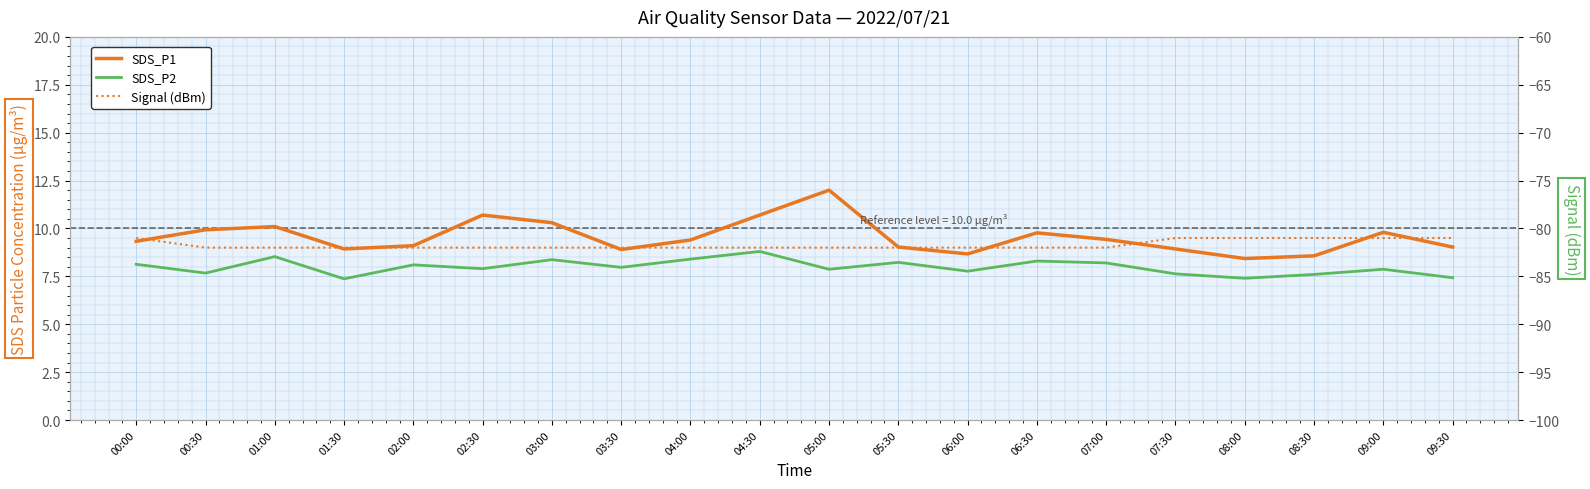

At which category is the sum across all series the highest?

05:00